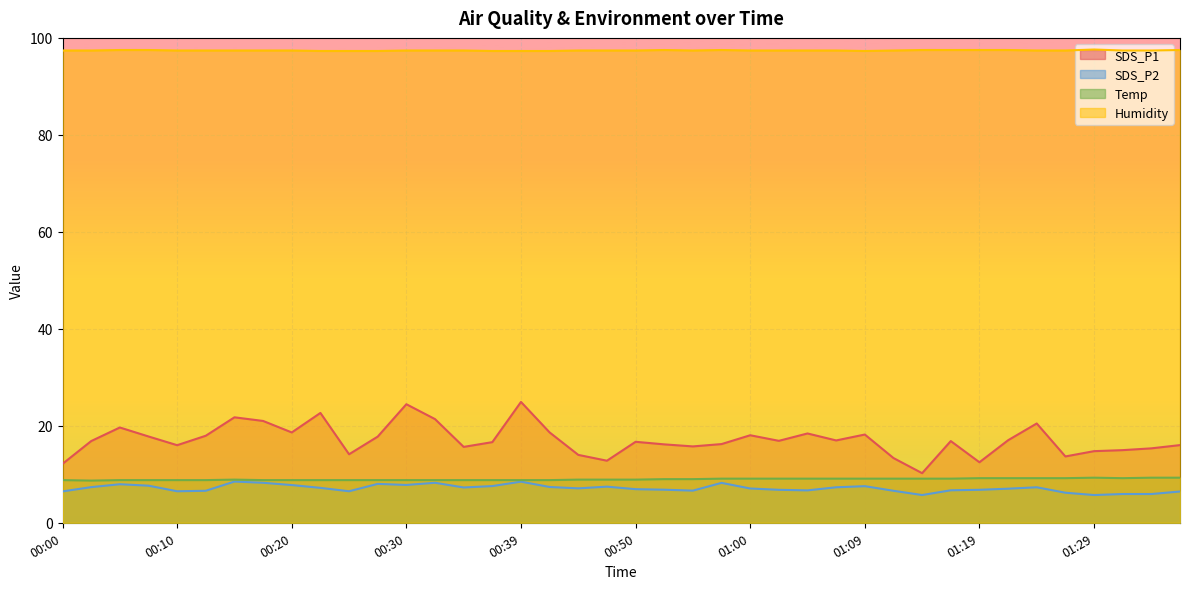

Which series has the largest range (max minus min)?

SDS_P1